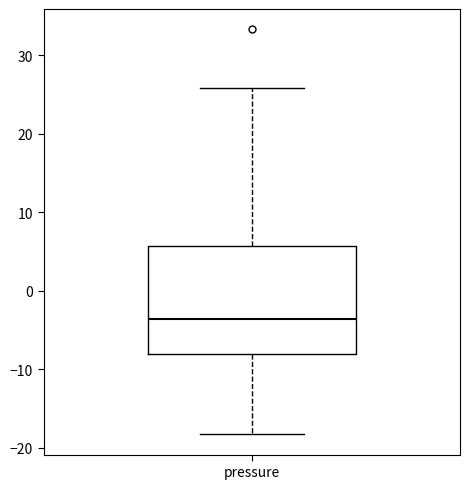

Transcribe this box plot: give where the median line is, the range the box spans, and where the two whiskers end, as read against the y-axis. The values are not printed on the chart, so give them approximately, as read against the axis.

median -4, box -8 to 6, whiskers -18 to 26